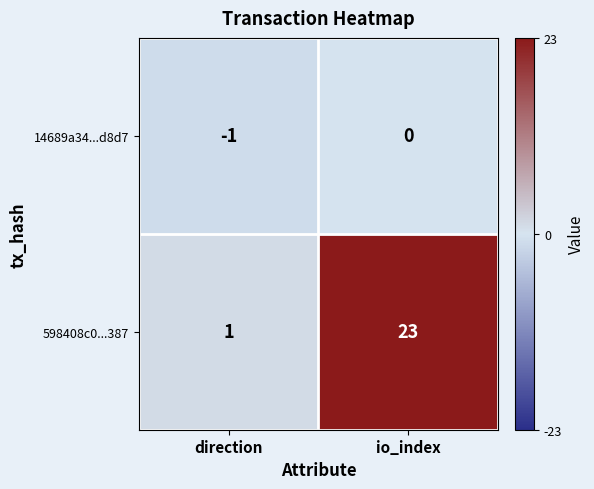

What is the maximum value shown in the chart?

23